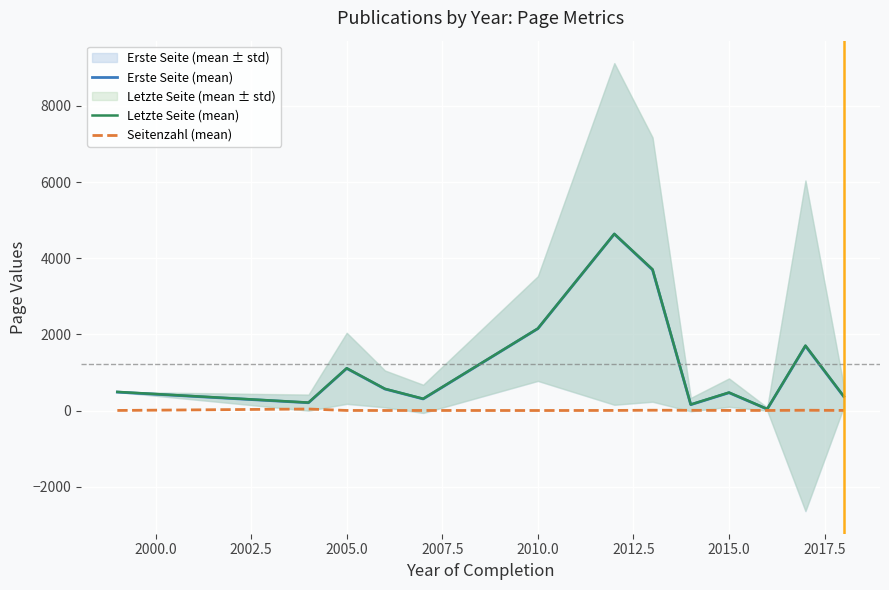

Is it true that Letzte Seite (mean) equals 477.0 at 2015.0?

True